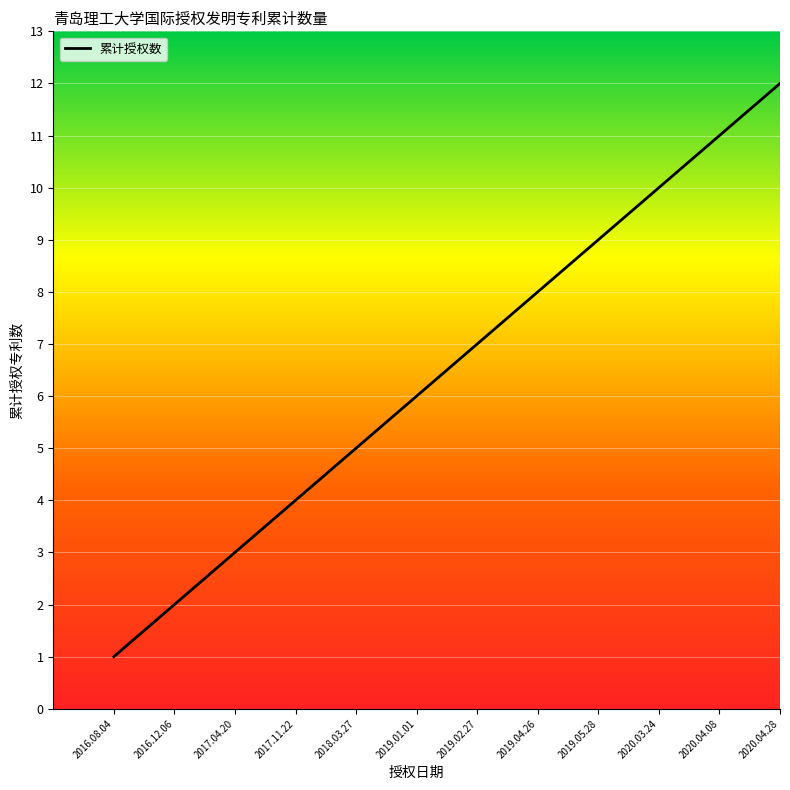

What is the sum of all values?

78